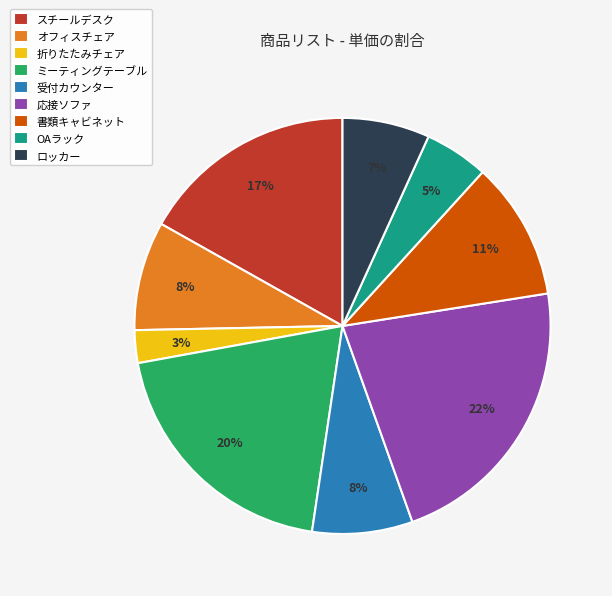

Approximately how many times larger is the value at OAラック compared to 受付カウンター?

0.6